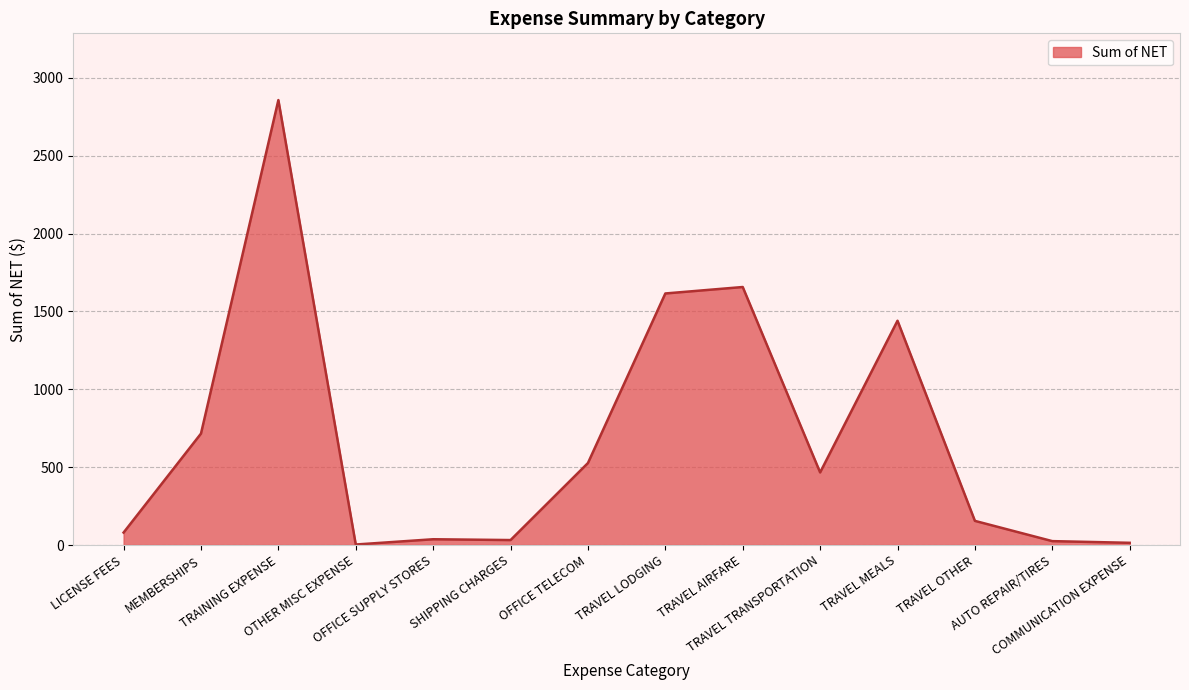

Which label corresponds to the largest value in the chart?

TRAINING EXPENSE